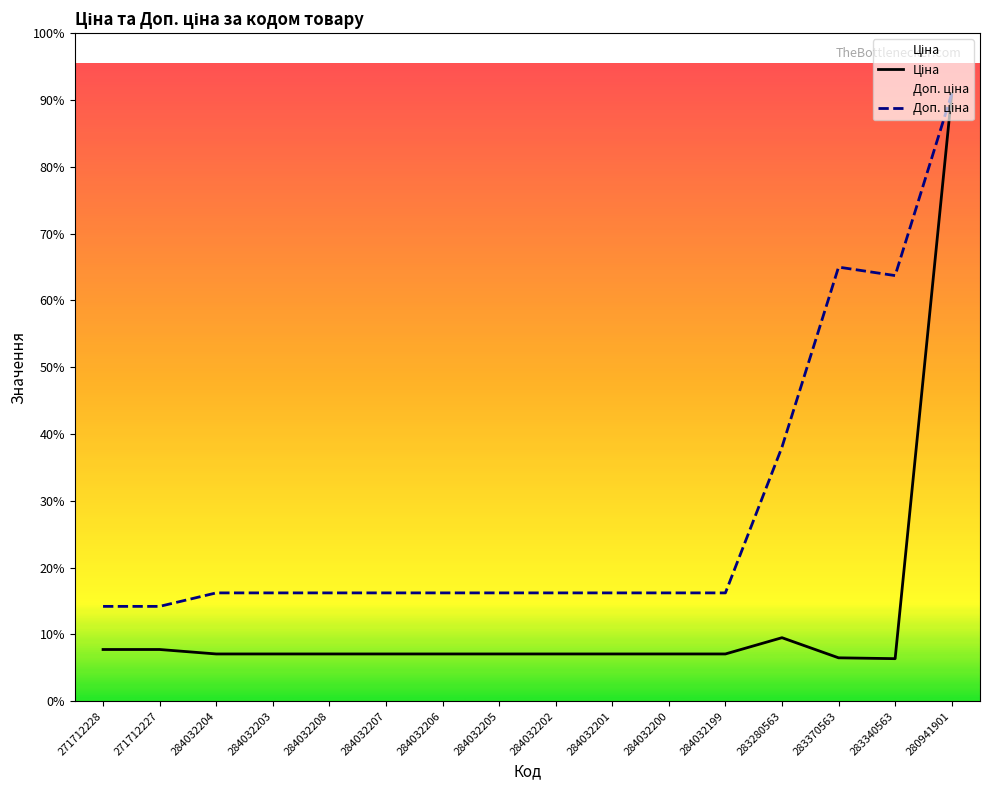

At which category does the chart reach its minimum across all series?

283340563